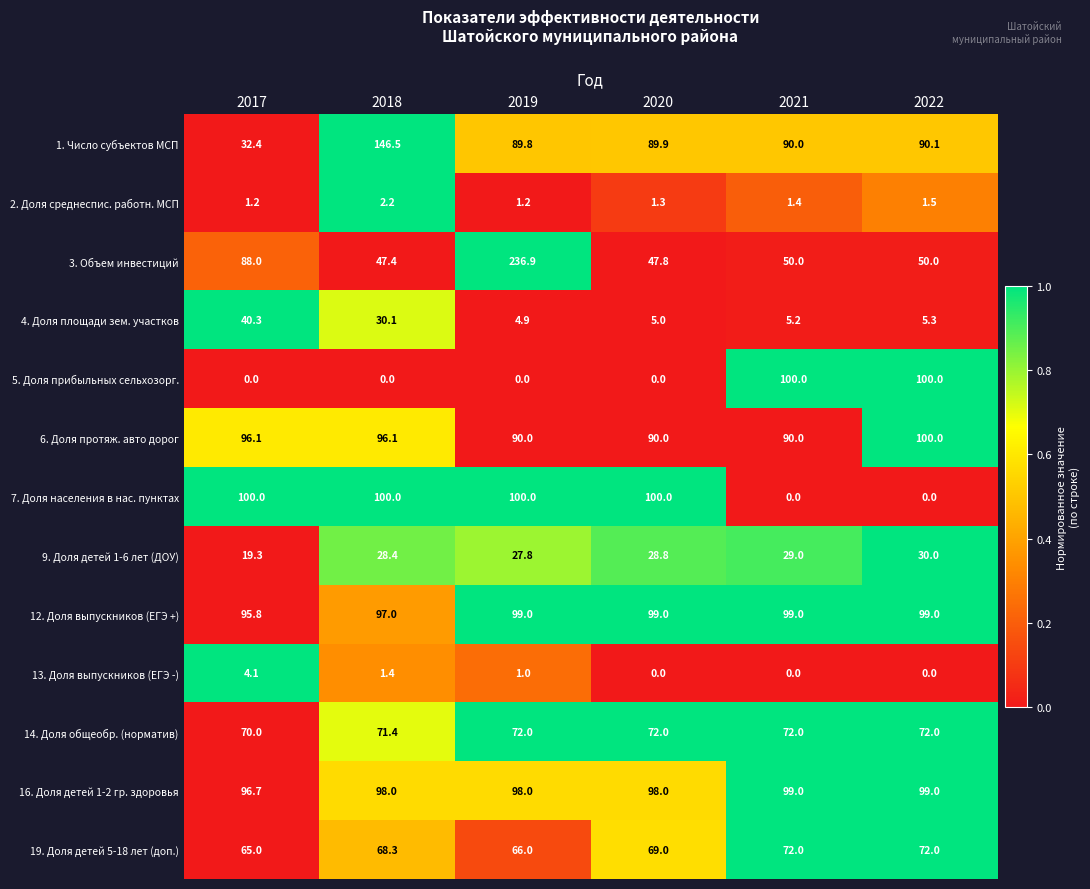

The 2. Доля среднеспис. работн. МСП series shows 1.2 at 2019. True or false?

True